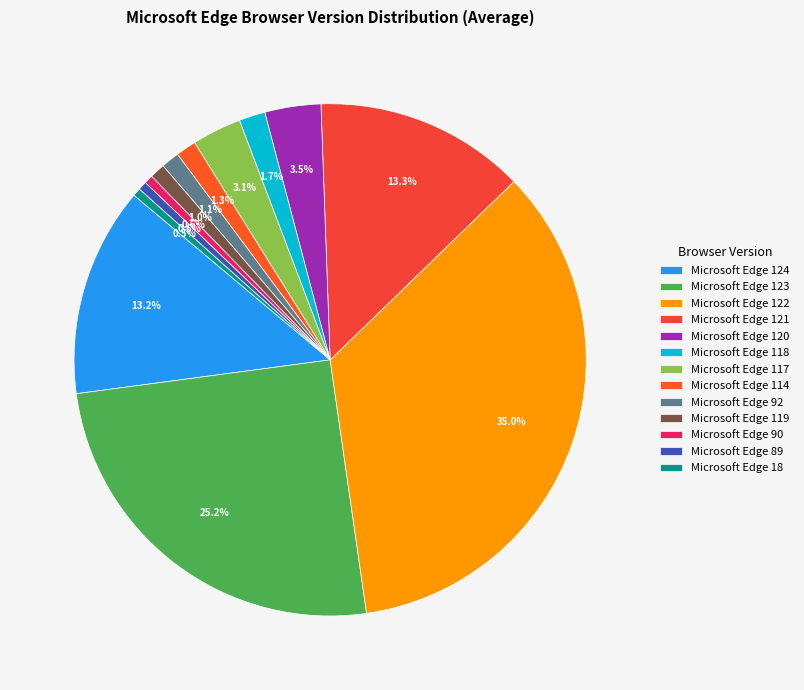

Does any single category account for the majority?

No